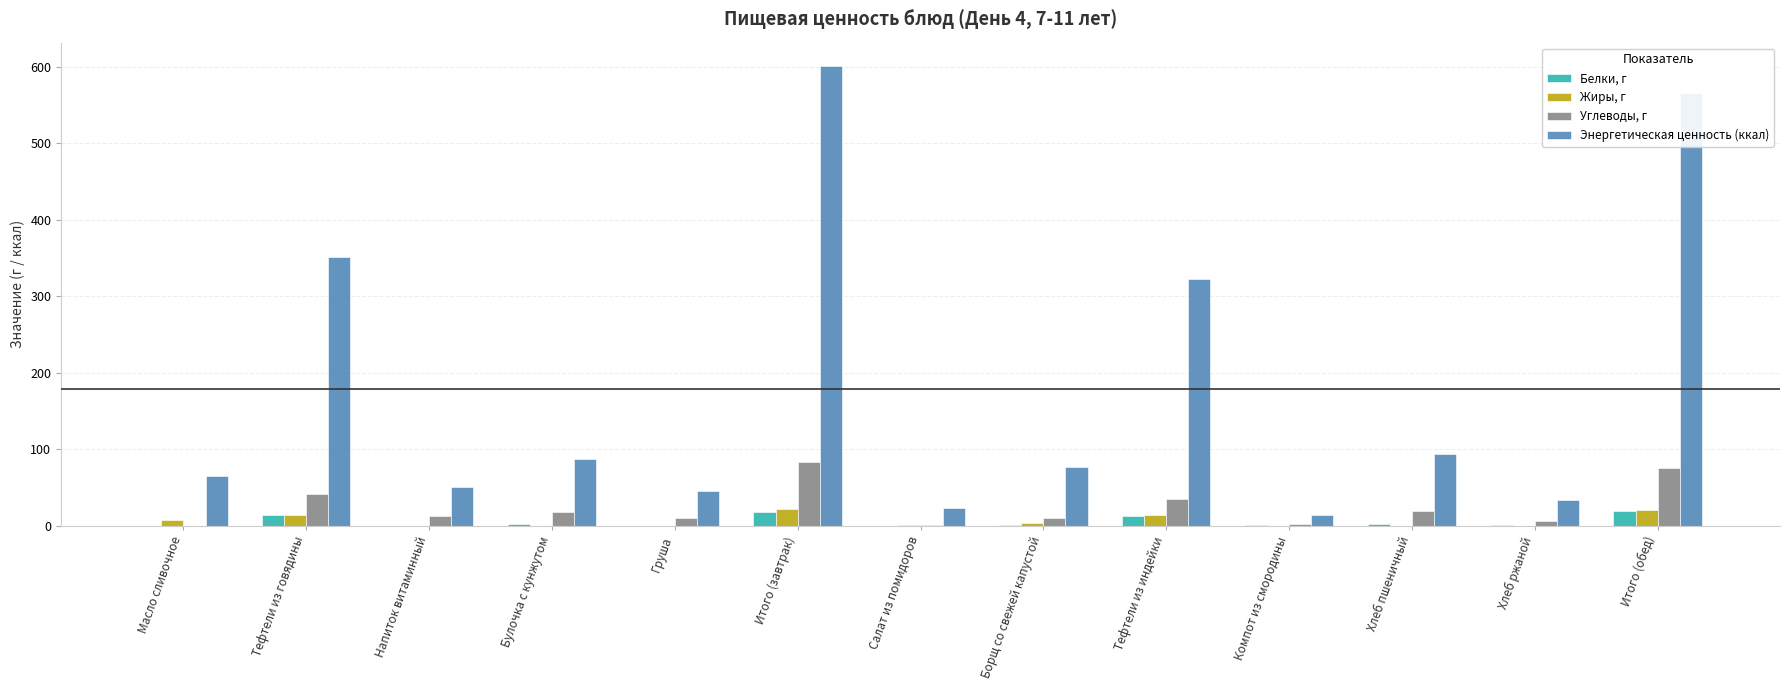

Which series has the largest total across all categories?

Энергетическая ценность (ккал)